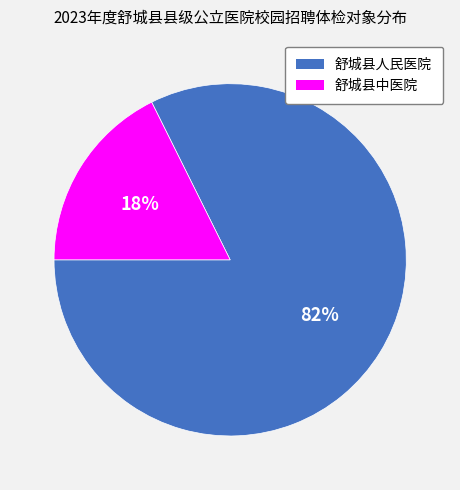

Does any single category account for the majority?

Yes